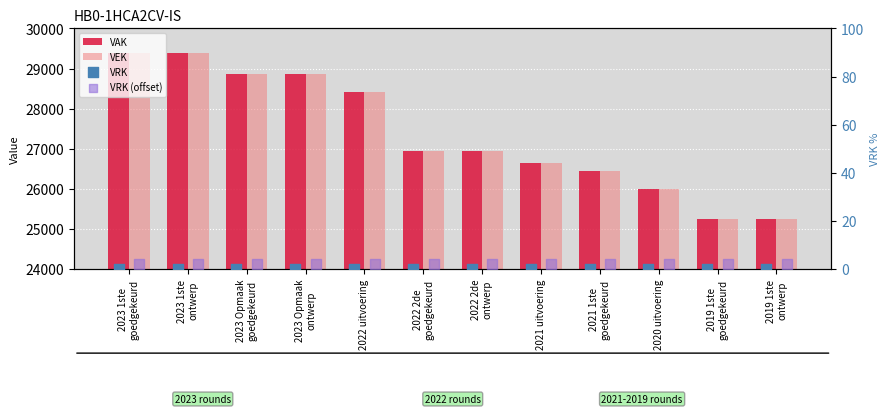

Is the value of VAK at 2023 1ste
ontwerp greater than the value of VRK (offset) at 2021 1ste
goedgekeurd?

Yes